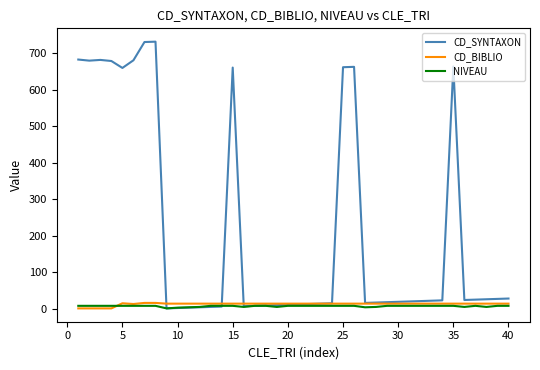

What is the maximum value shown in the chart?

732